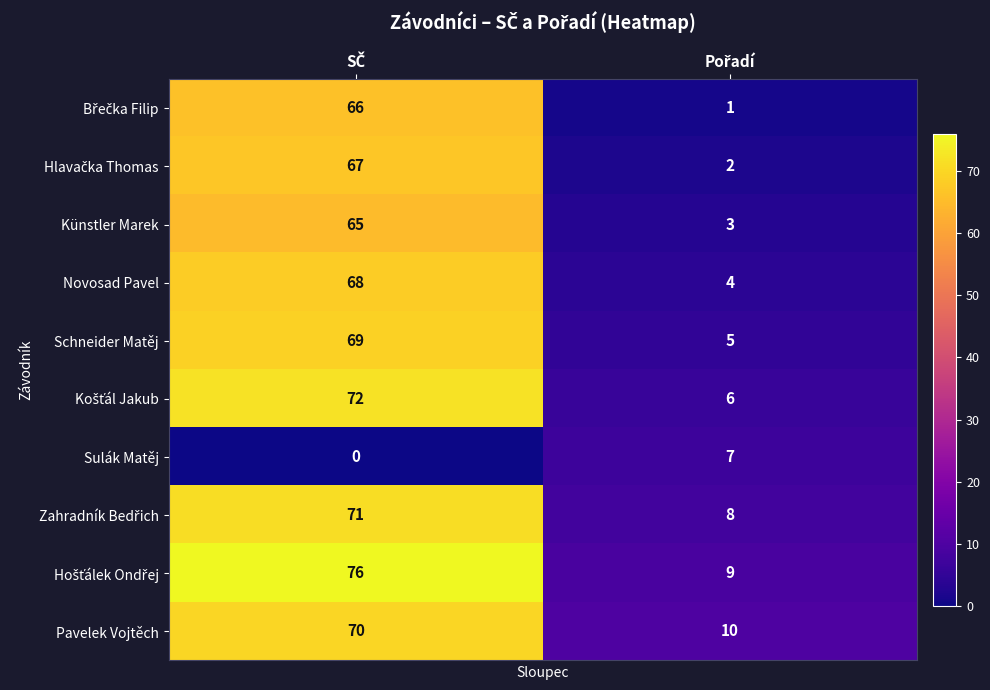

What is the average value of the Künstler Marek series?

34